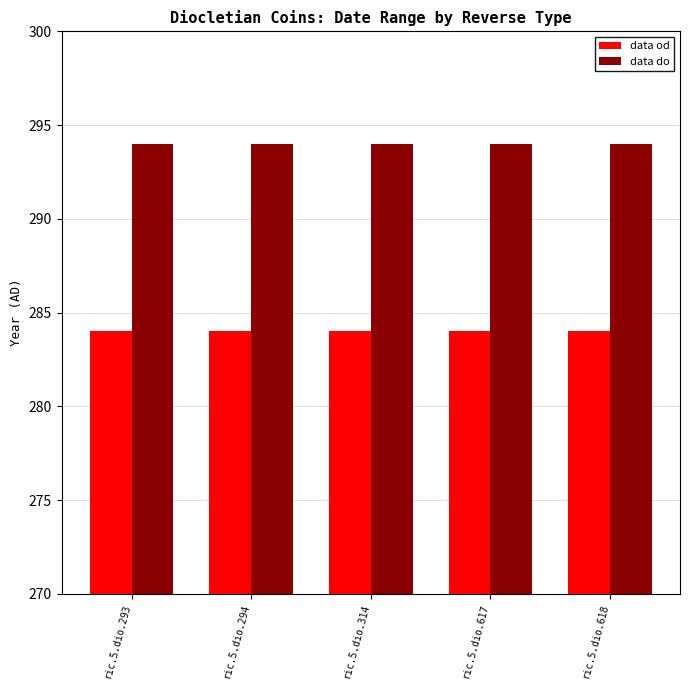

Are the bars horizontal?

No